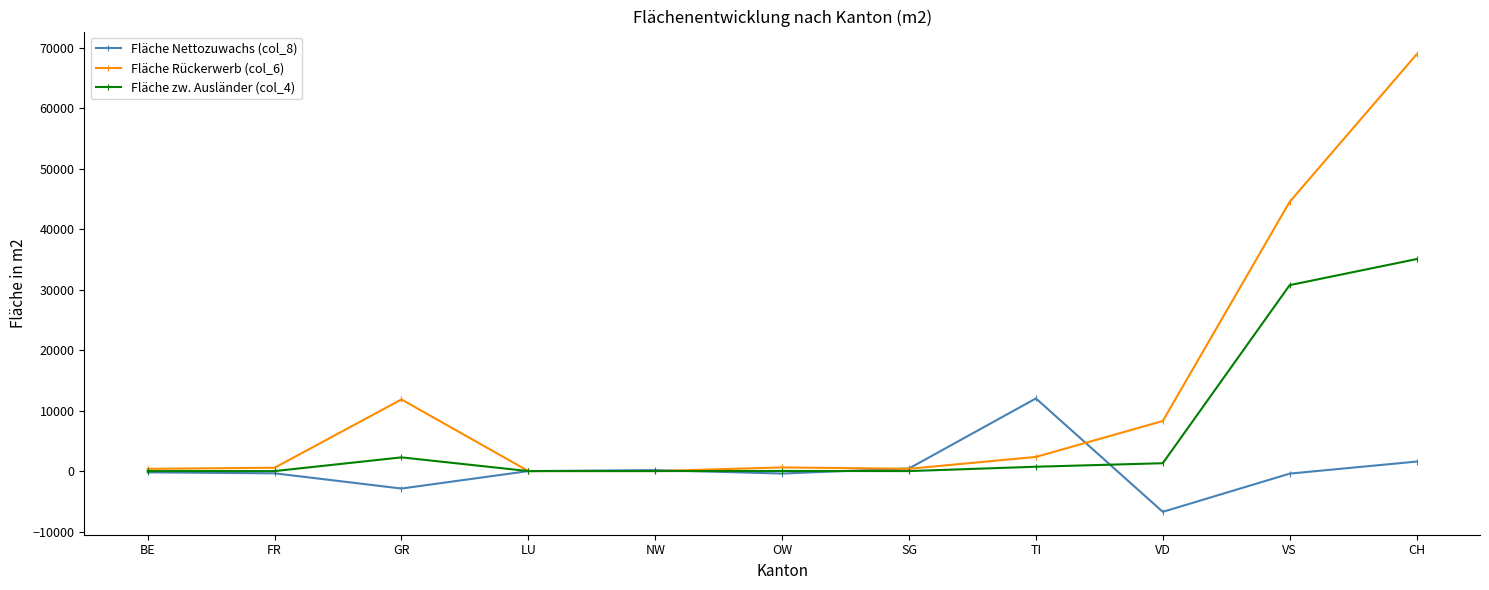

At how many categories does at least one series exceed 30699?

2